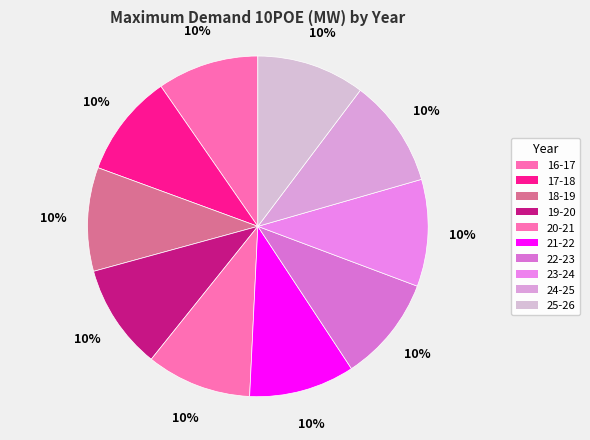

How many segments does this pie chart have?

10